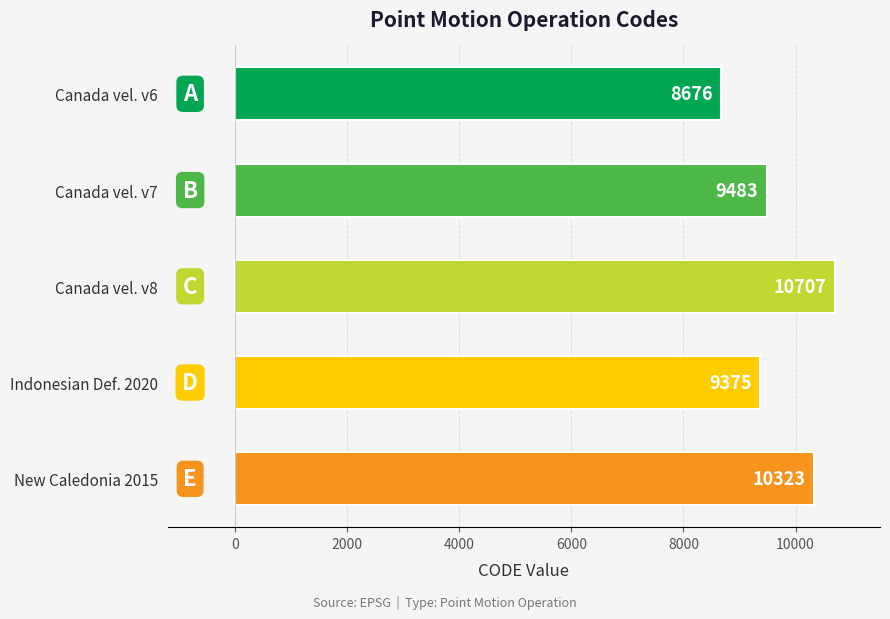

What is the change in value from Canada vel. v7 to Canada vel. v8?

+1224